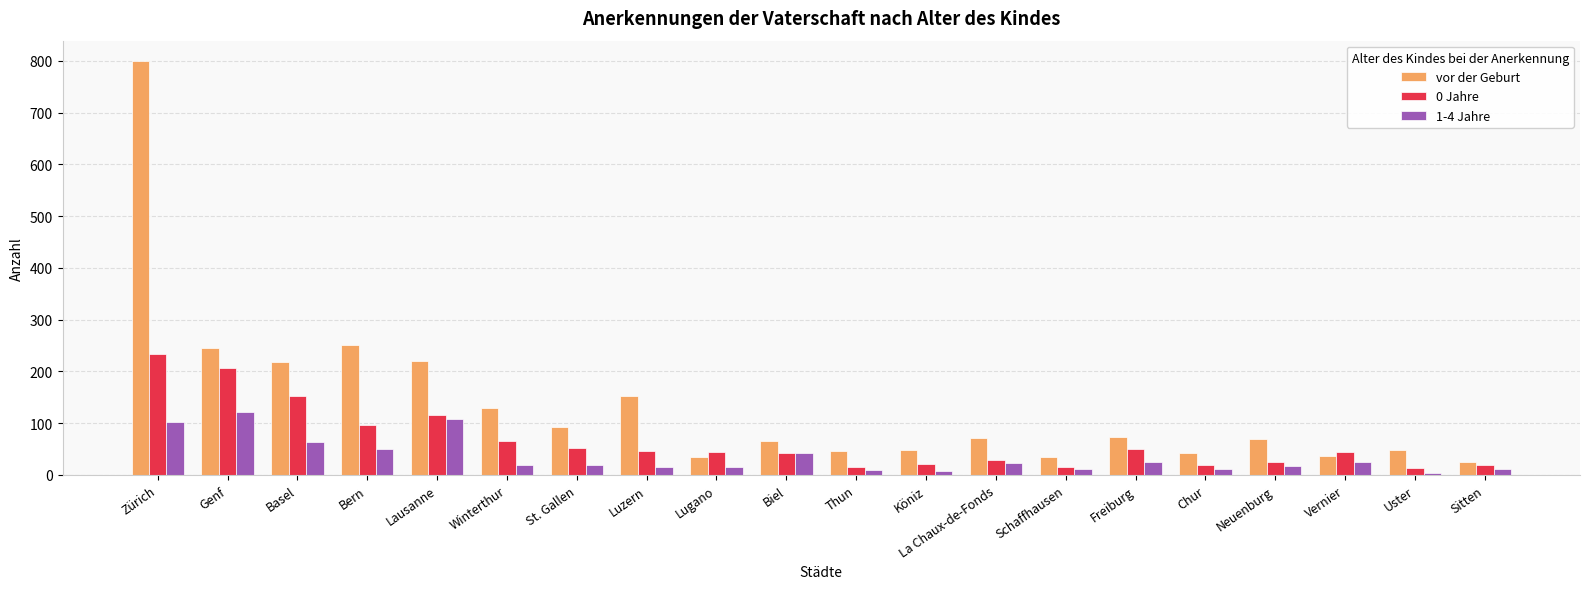

Rank the series by their average value, from highest to lowest.

vor der Geburt, 0 Jahre, 1-4 Jahre